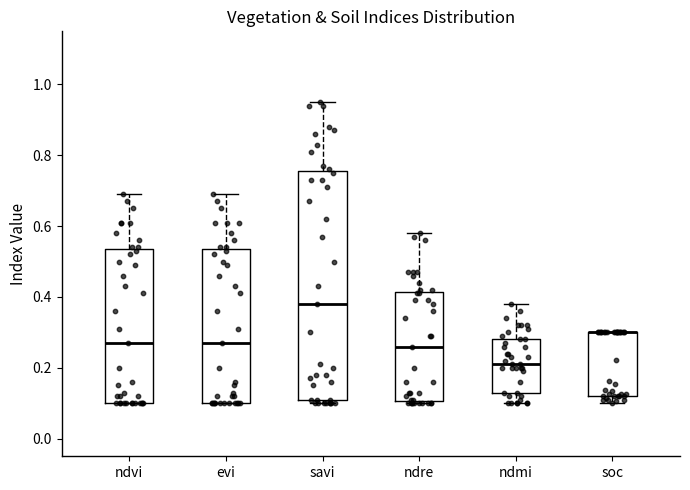

Reading left to right, transcribe this box plot: for each box, give where its median line is, the range the box spans, and where its two whiskers end, as read against the y-axis. The values are not printed on the chart, so give them approximately, as read against the axis.

ndvi: median 0.28, box 0.10 to 0.54, whiskers 0.10 to 0.70
evi: median 0.28, box 0.10 to 0.54, whiskers 0.10 to 0.70
savi: median 0.38, box 0.12 to 0.76, whiskers 0.10 to 0.96
ndre: median 0.26, box 0.10 to 0.42, whiskers 0.10 to 0.58
ndmi: median 0.22, box 0.14 to 0.28, whiskers 0.10 to 0.38
soc: median 0.30 (drawn on the box's upper edge), box 0.12 to 0.30, whiskers 0.10 to 0.30